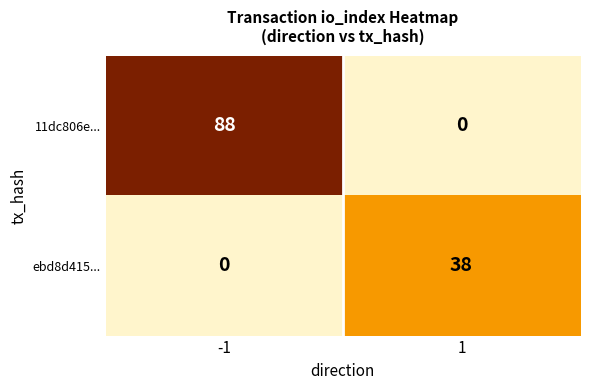

True or false: 11dc806e... has a value of 36 at 1.

False